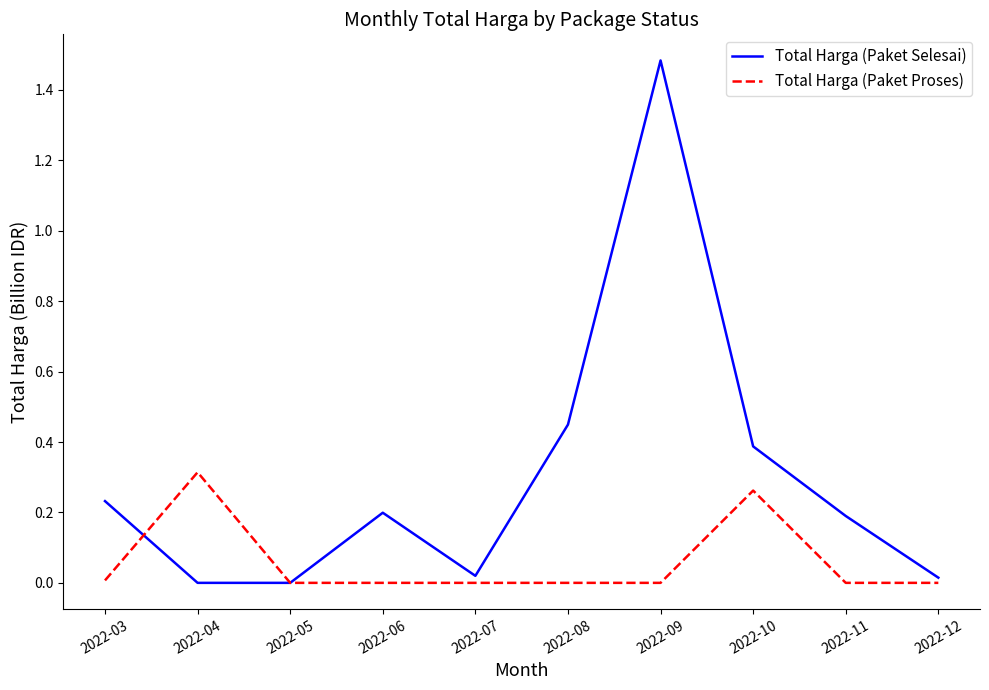

True or false: Total Harga (Paket Selesai) has a value of 0.2 at 2022-03.

True